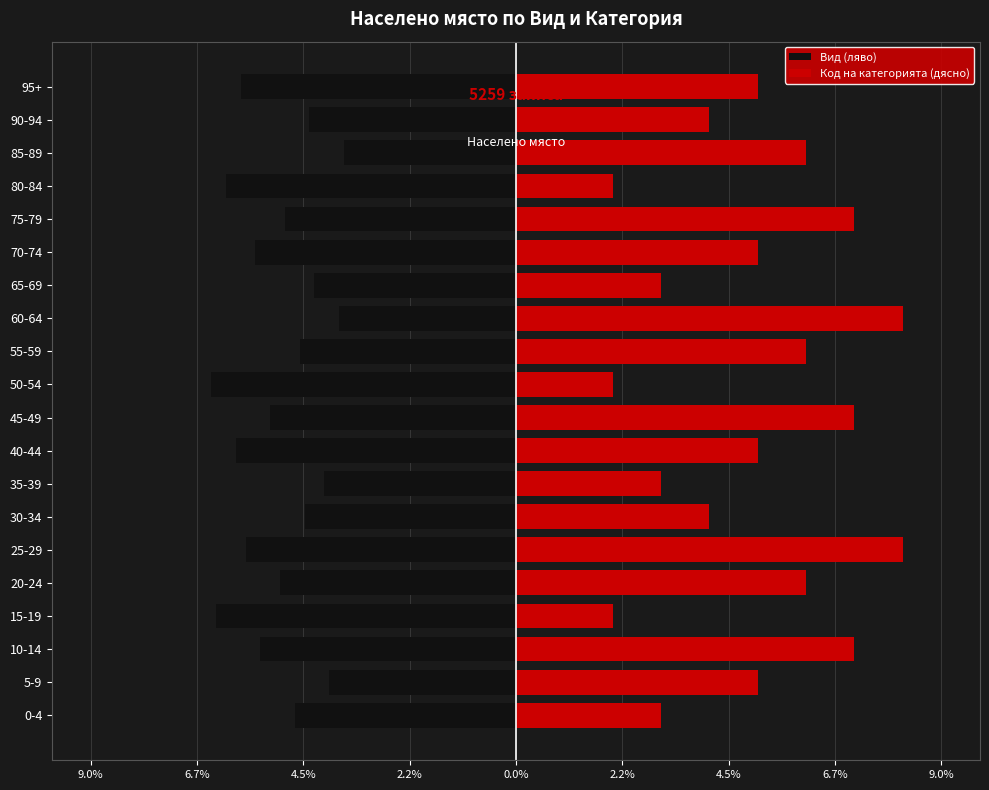

What are all the series names shown in the legend?

Вид (ляво), Код на категорията (дясно)